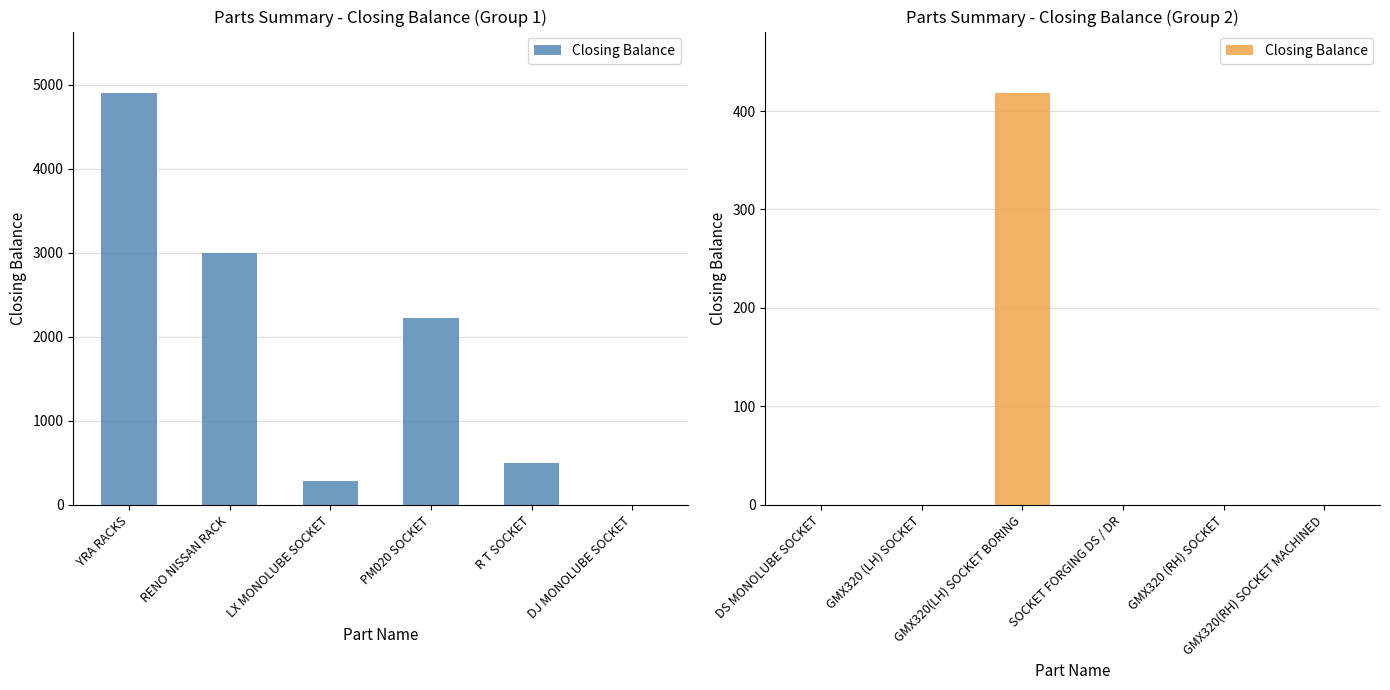

What is the average value?

70